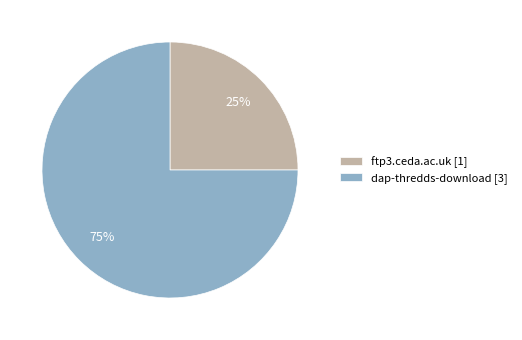

How many slices are in this pie chart?

2